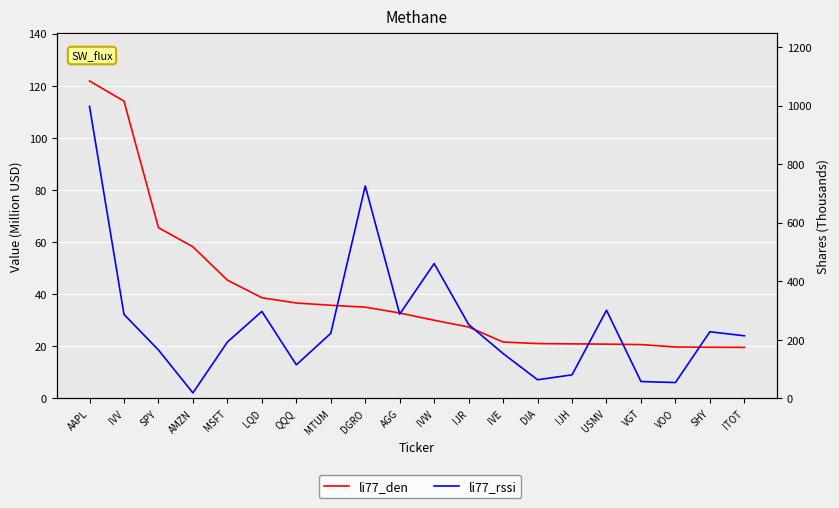

True or false: li77_den and li77_rssi intersect in this chart.

True